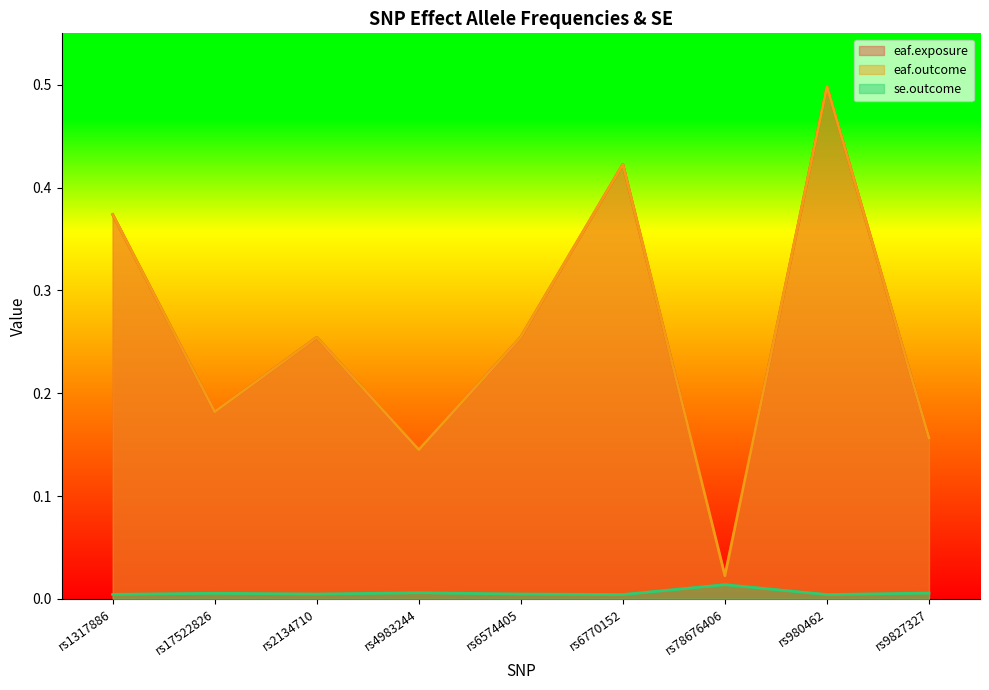

Reading right to left, extract all data points from this chart.

eaf.exposure: 0.2	0.5	0.0	0.4	0.3	0.1	0.3	0.2	0.4
eaf.outcome: 0.2	0.5	0.0	0.4	0.3	0.1	0.3	0.2	0.4
se.outcome: 0.0	0.0	0.0	0.0	0.0	0.0	0.0	0.0	0.0